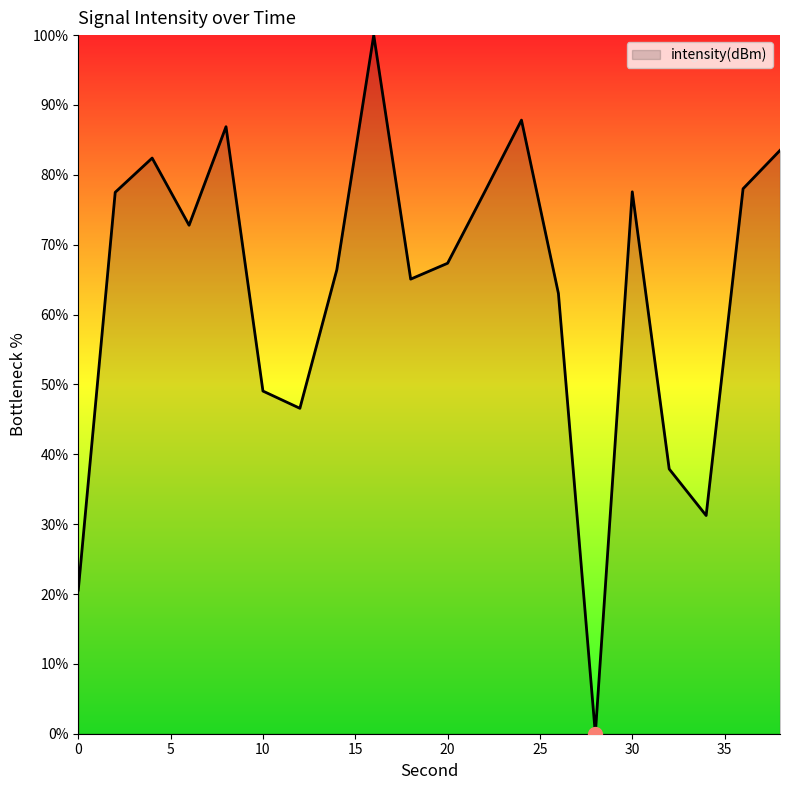

How many values are above zero?

19